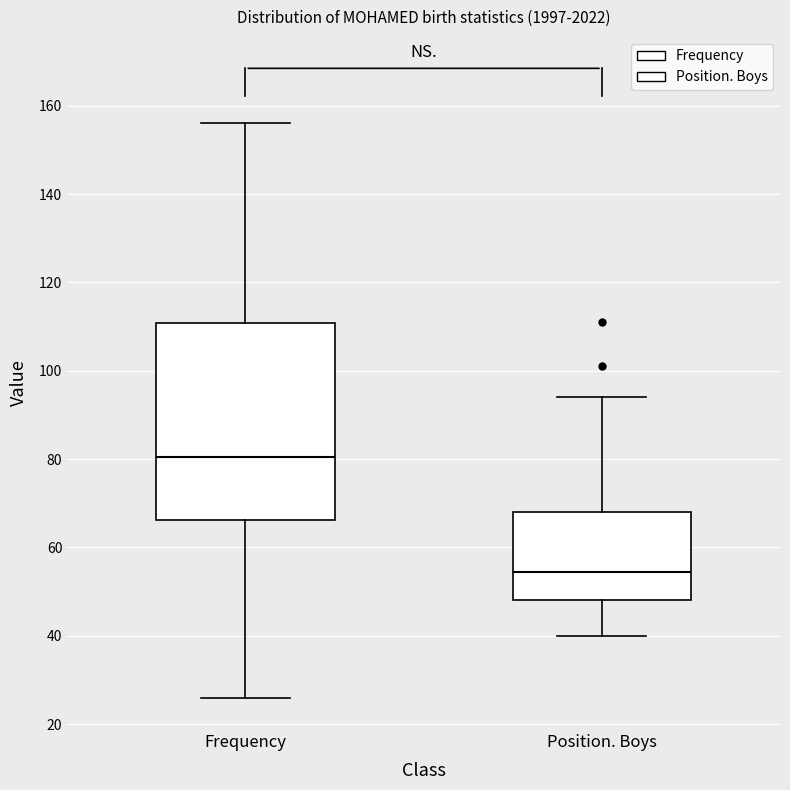

Reading left to right, read every box against the y-axis: the position of its median line, the range the box covers, and the ends of its whiskers. The values are not printed on the chart, so give them approximately, as read against the axis.

Frequency: median 80, box 66 to 110, whiskers 26 to 156
Position. Boys: median 54, box 48 to 68, whiskers 40 to 94